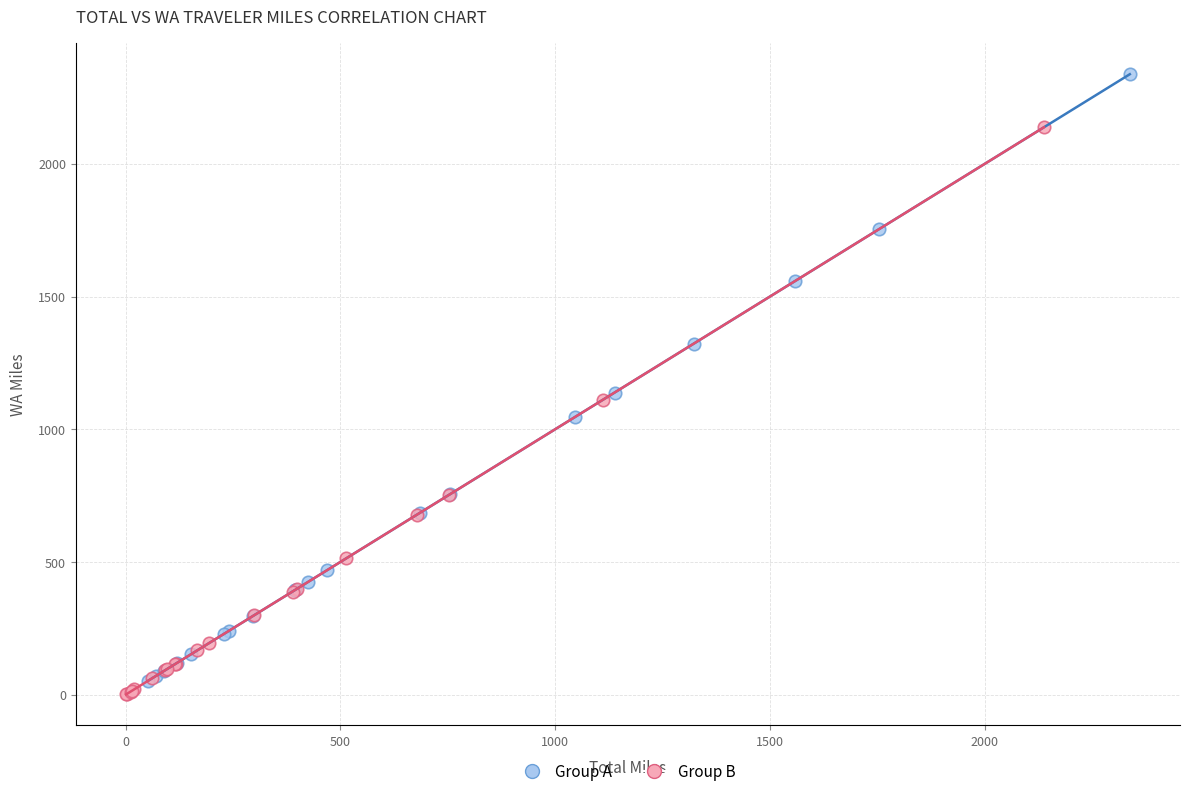

Which series contains the highest Y value?

Group A